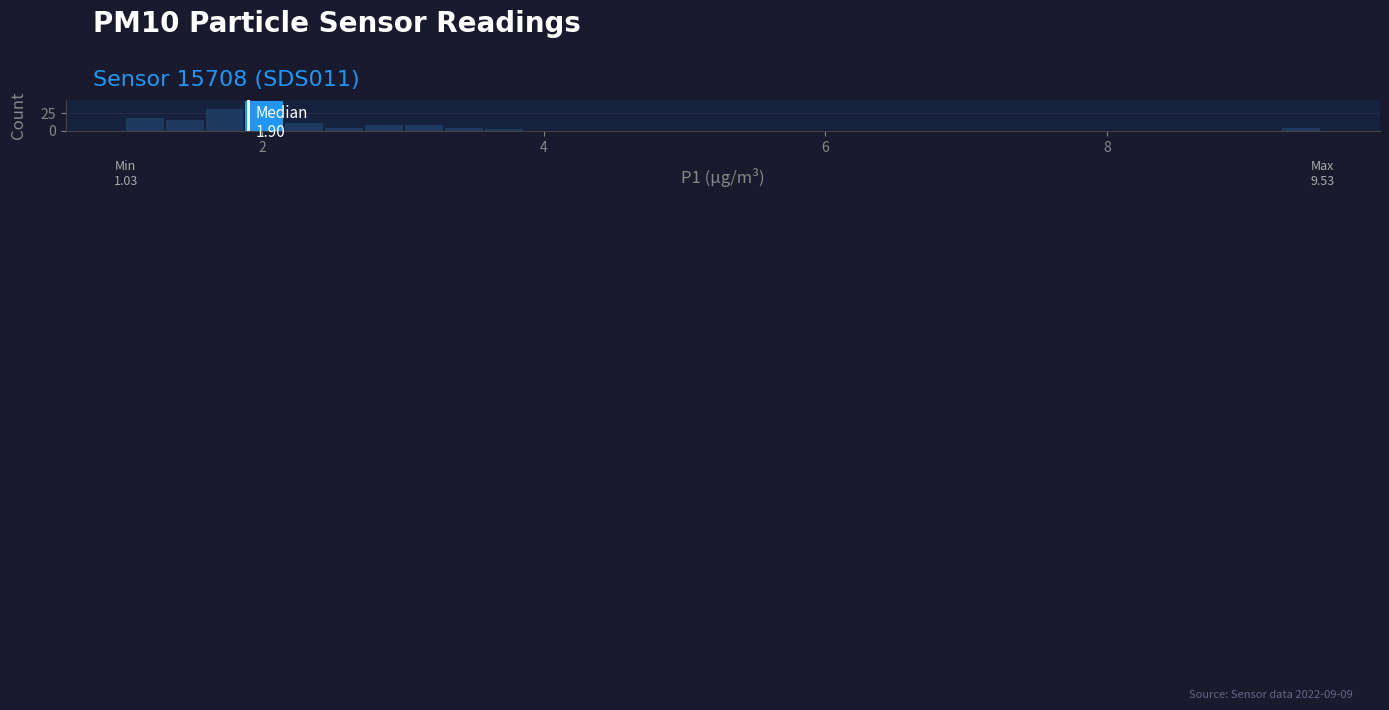

Around what value on the x-axis is the tallest bar? Give the approximate position of its centre, as read against the axis.

2.0